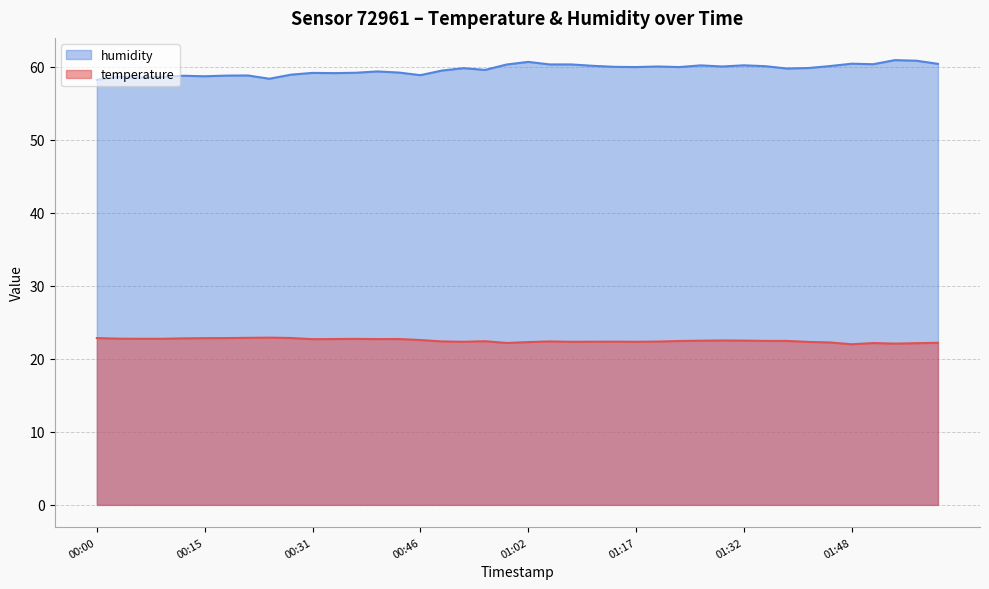

What are all the series names shown in the legend?

humidity, temperature